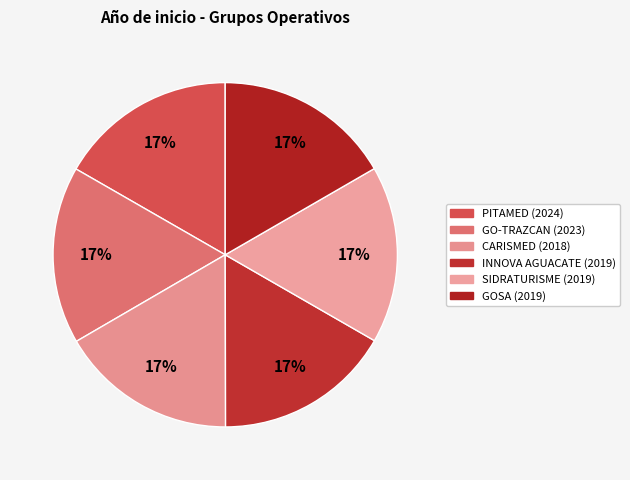

To the nearest percent, what portion does GO-TRAZCAN represent?

17%